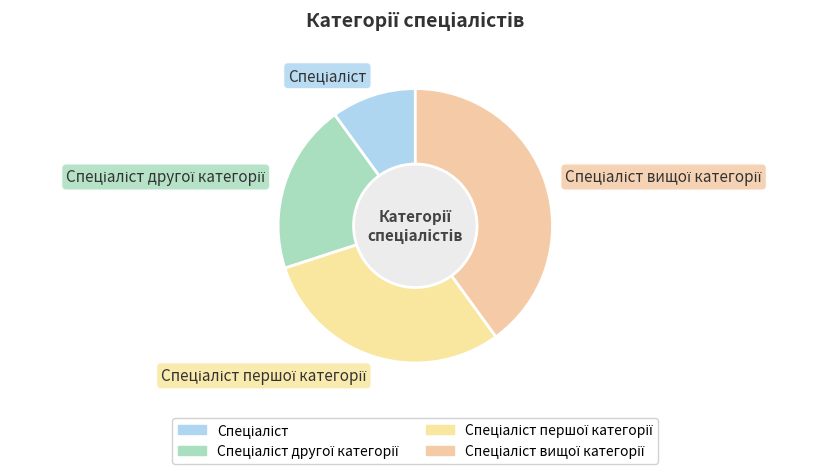

Is there a majority slice in this chart?

No